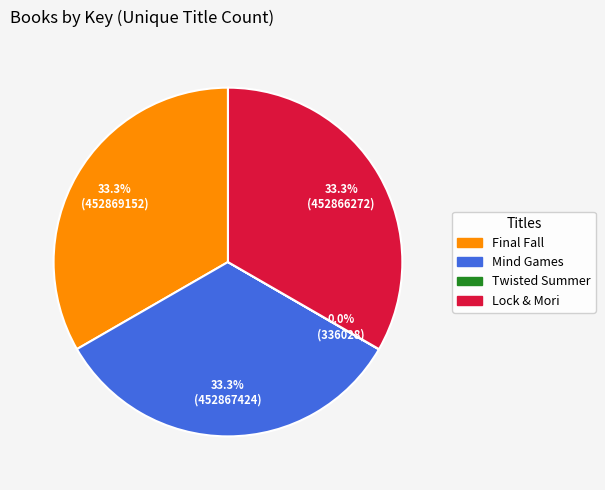

To the nearest percent, what portion does Final Fall represent?

33%